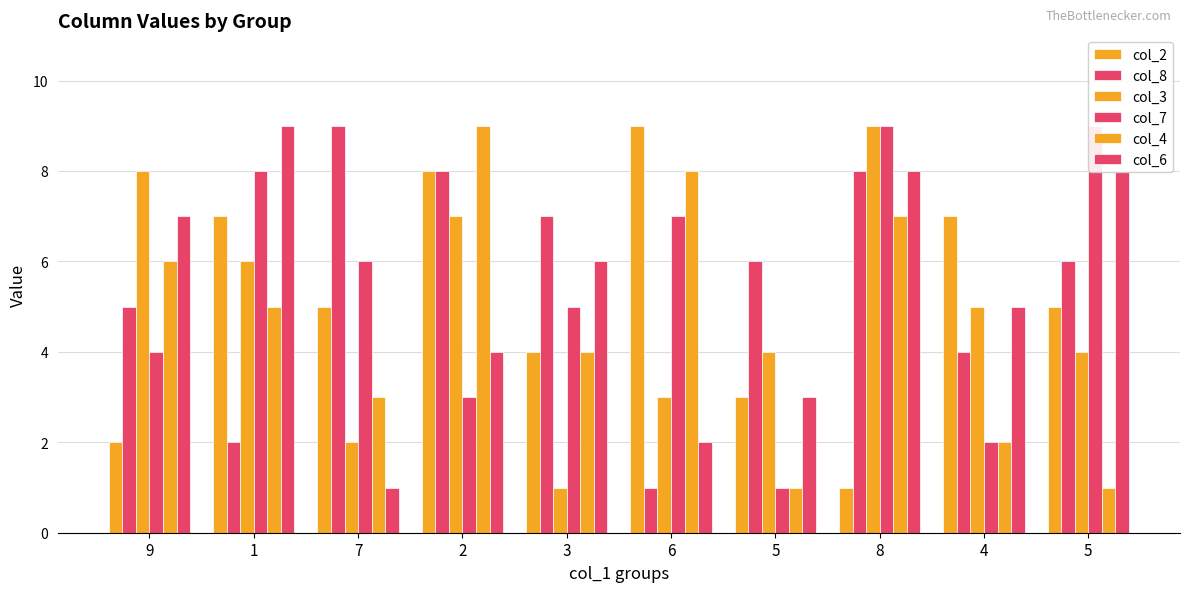

What is the lowest value of the col_8 series?

1